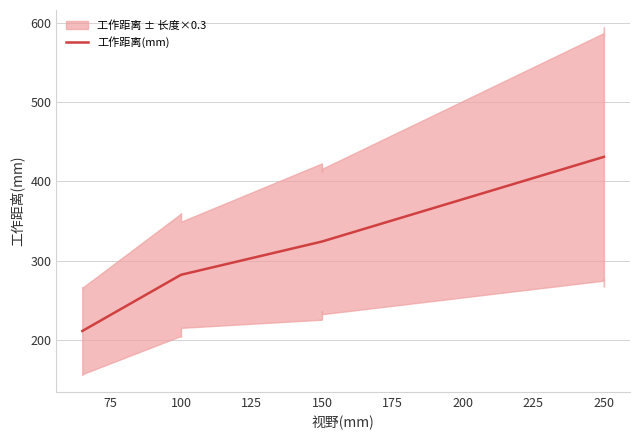

The chart shows a value of 97 at 50. True or false?

False